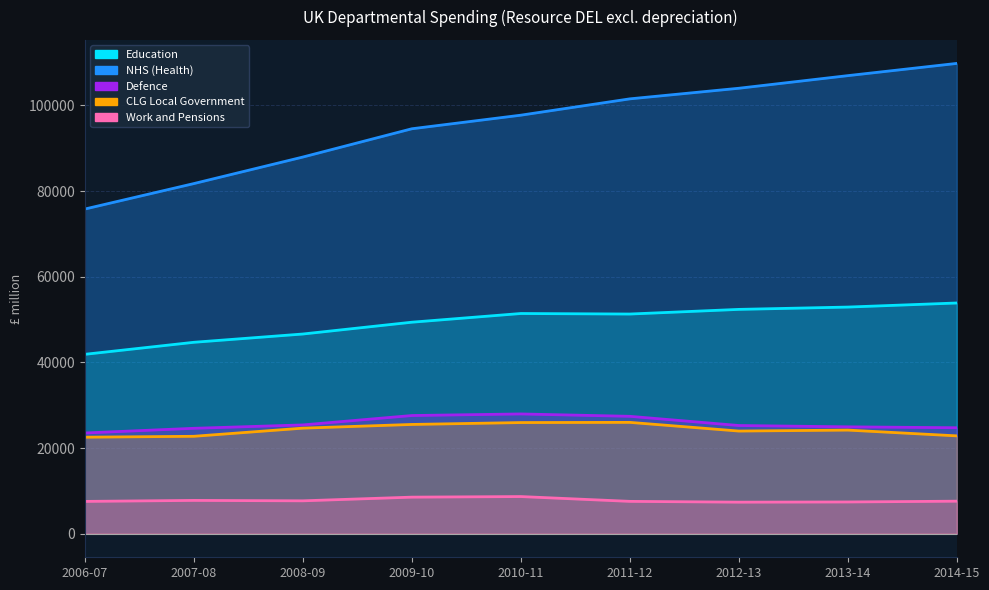

How many data points in CLG Local Government are less than 24198?

4